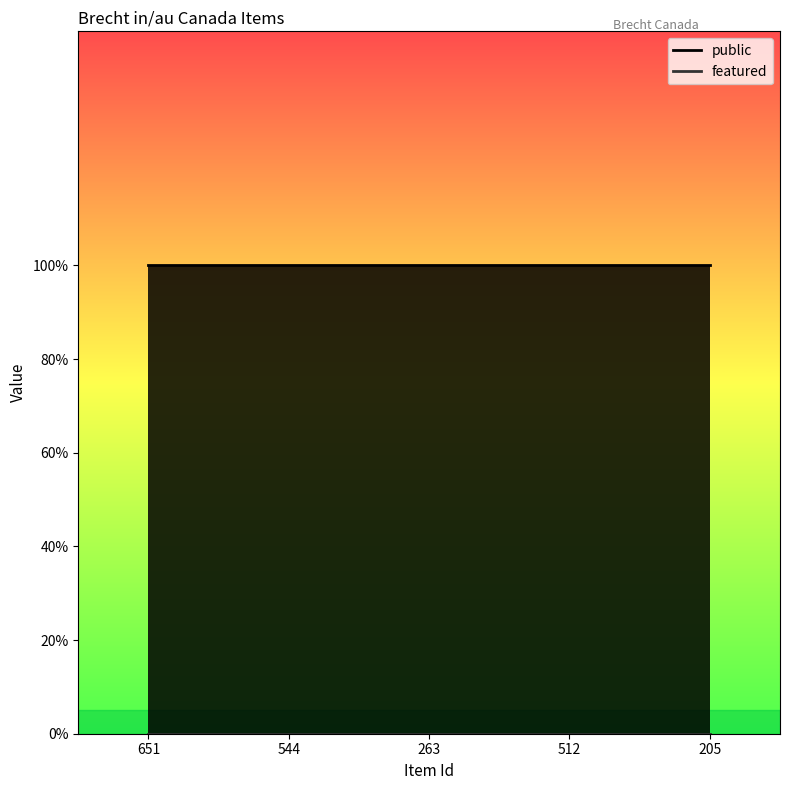

Rank the series at 263 from highest to lowest value.

public, featured